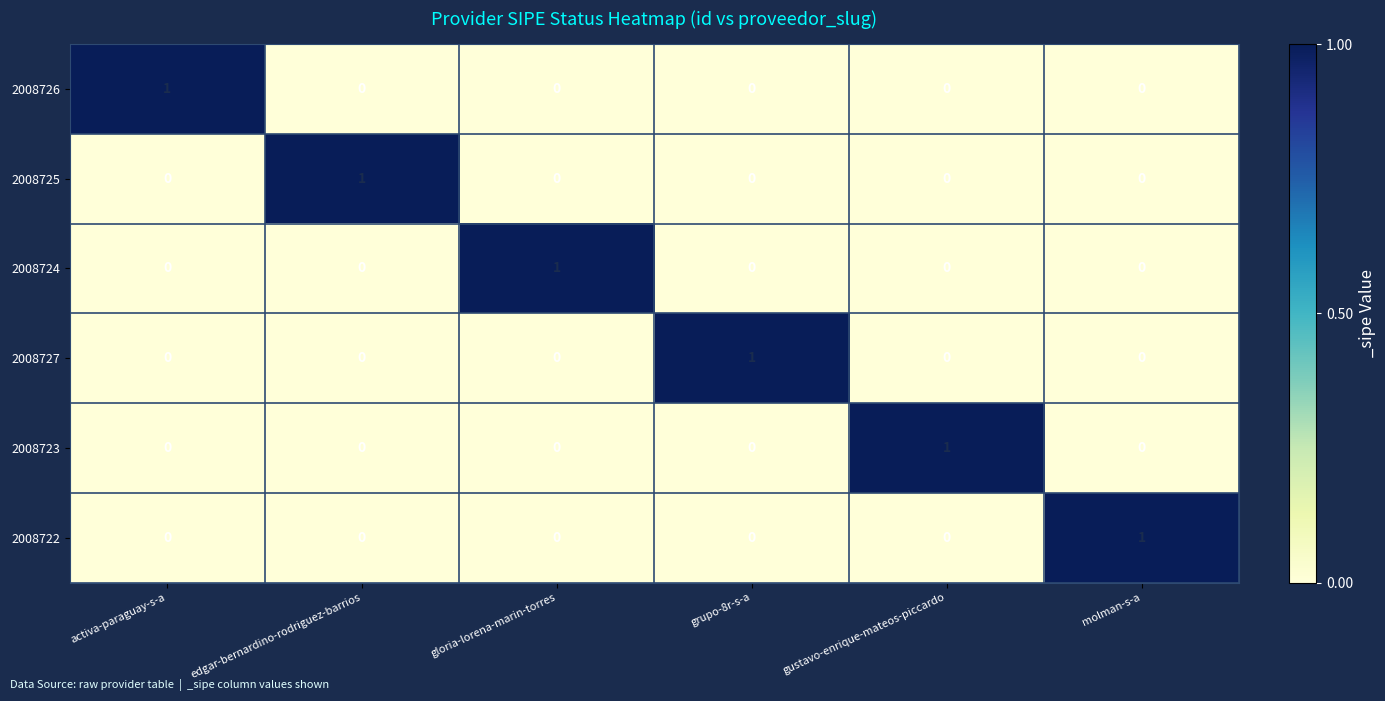

At how many categories does at least one series exceed 0?

6